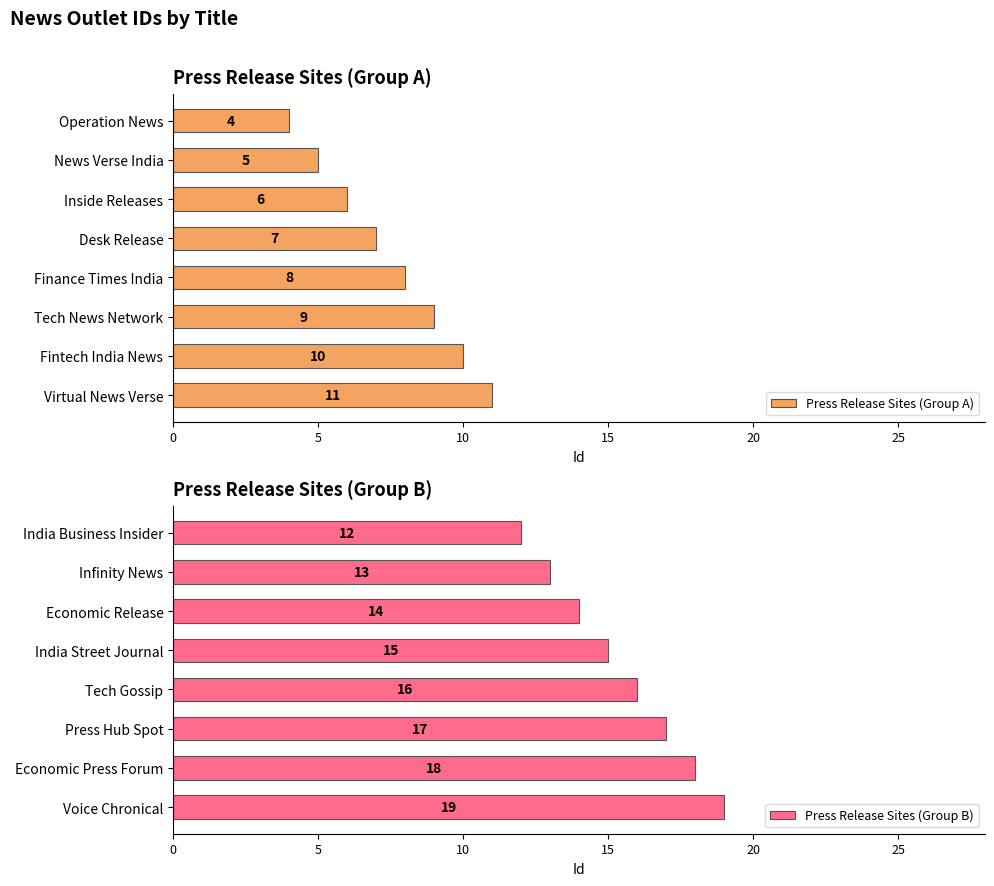

What is the difference between the second highest and second lowest values in the Press Release Sites (Group B) series?

5